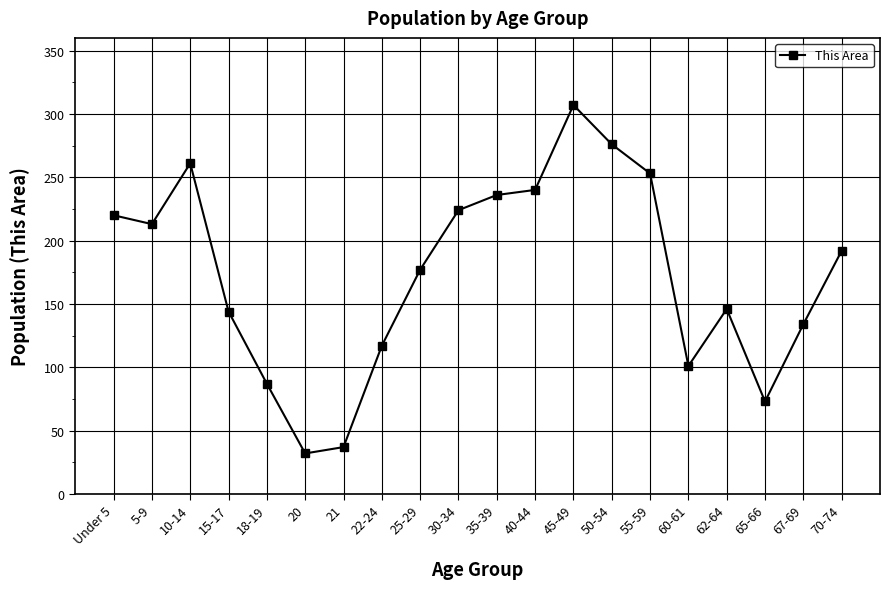

Is it true that the value at 70-74 is 333?

False